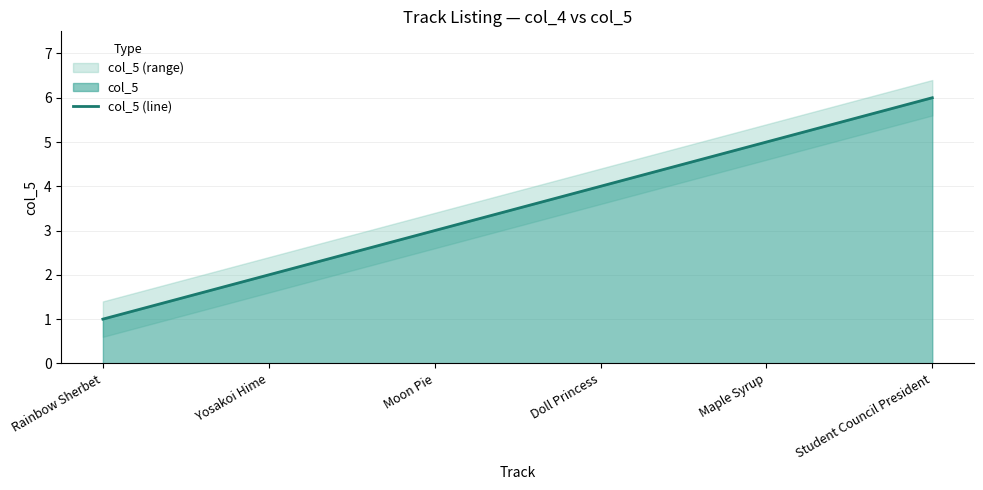

At which label does the data first exceed 4?

Maple Syrup